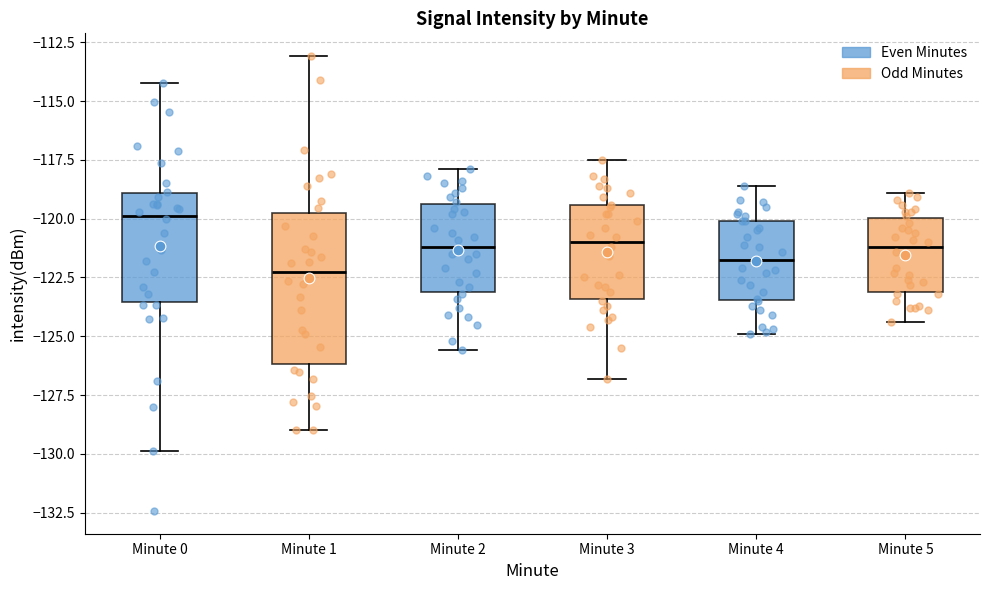

Reading left to right, transcribe this box plot: for each box, give where its median line is, the range the box spans, and where its two whiskers end, as read against the y-axis. The values are not printed on the chart, so give them approximately, as read against the axis.

Minute 0: median -120.0, box -123.5 to -119.0, whiskers -130.0 to -114.5
Minute 1: median -122.5, box -126.0 to -119.5, whiskers -129.0 to -113.0
Minute 2: median -121.0, box -123.0 to -119.5, whiskers -125.5 to -118.0
Minute 3: median -121.0, box -123.5 to -119.5, whiskers -127.0 to -117.5
Minute 4: median -121.5, box -123.5 to -120.0, whiskers -125.0 to -118.5
Minute 5: median -121.0, box -123.0 to -120.0, whiskers -124.5 to -119.0